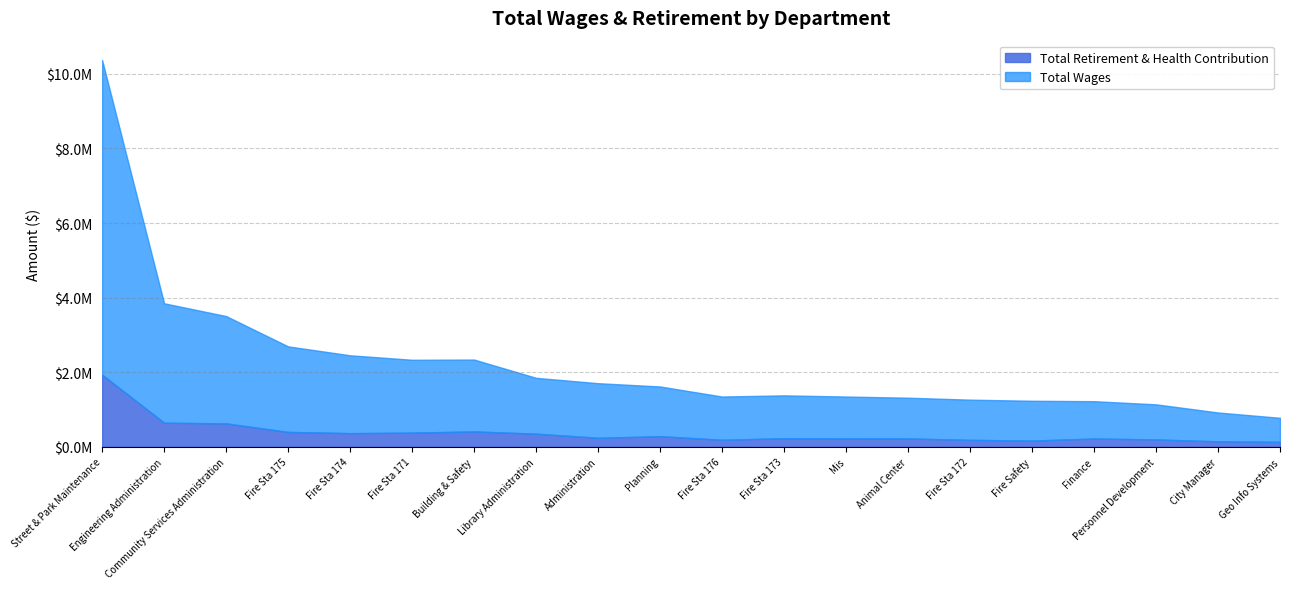

Reading right to left, what are all the values shown in this chart?

Total Wages: 779000	921431	1140328	1224057	1235769	1265303	1317731	1348920	1380440	1349237	1618577	1706782	1850579	2340200	2334419	2454580	2693664	3506357	3848497	10369427
Total Retirement & Health Contribution: 133874	147999	198815	222905	167854	187111	224371	225426	231665	189244	286036	242551	352910	413420	380808	367352	399883	628821	647384	1934292